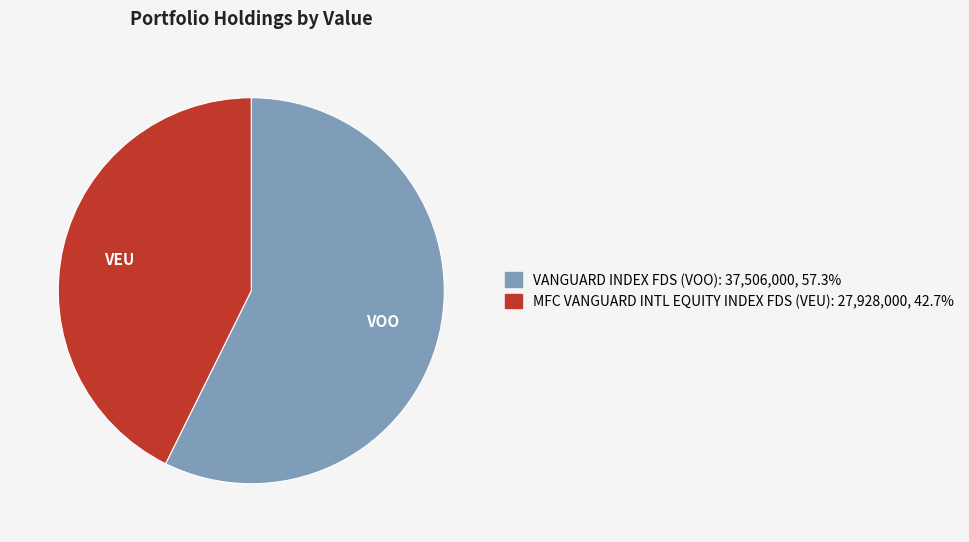

Is there any slice that represents more than half of the pie?

Yes